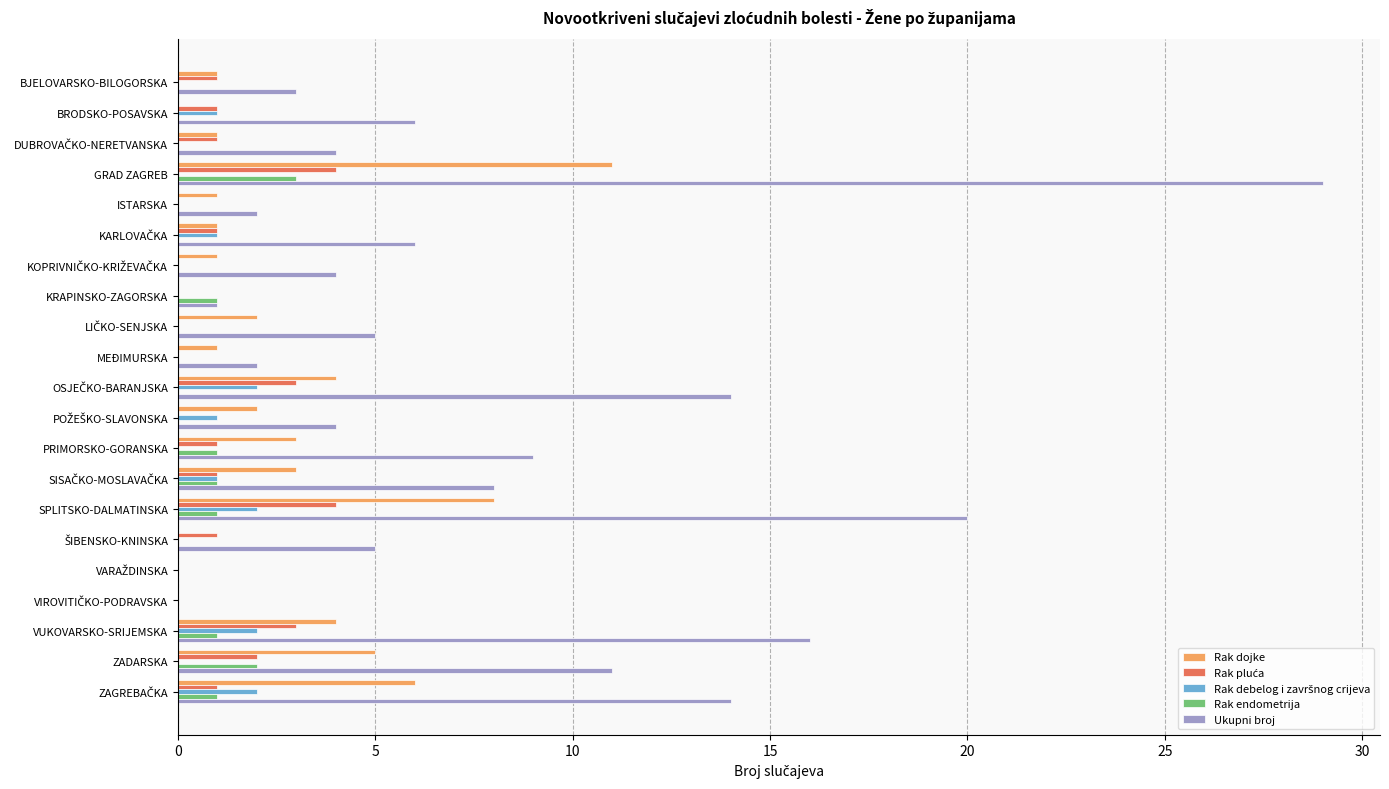

What is the greatest value displayed?

29